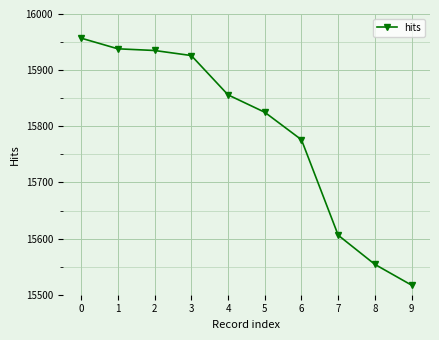

Is this an area chart (filled region under the line)?

No